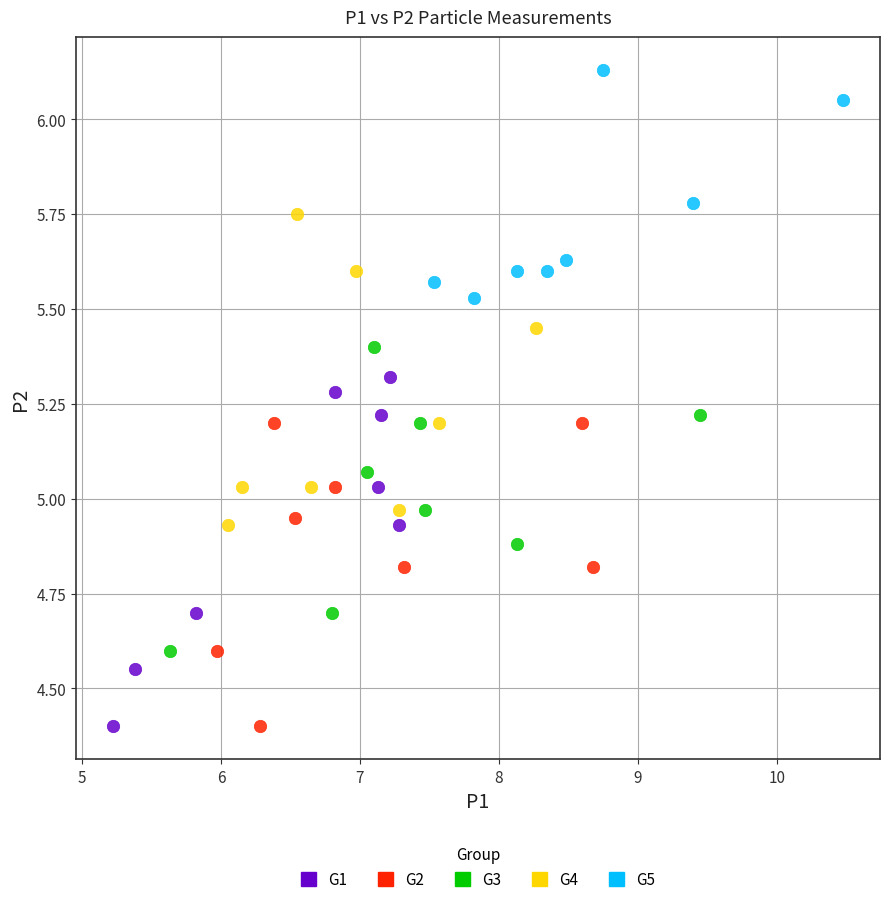

Which series has the largest Y range (max minus min)?

G1